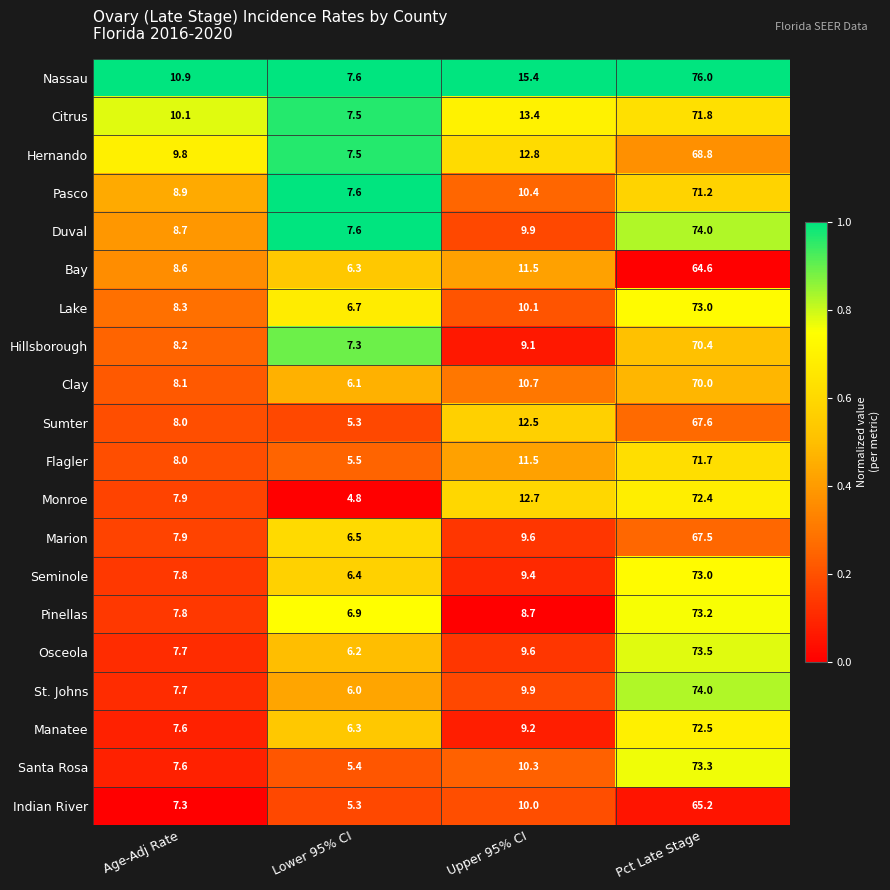

Between Age-Adj Rate and Pct Late Stage, which series saw the biggest shift?

St. Johns